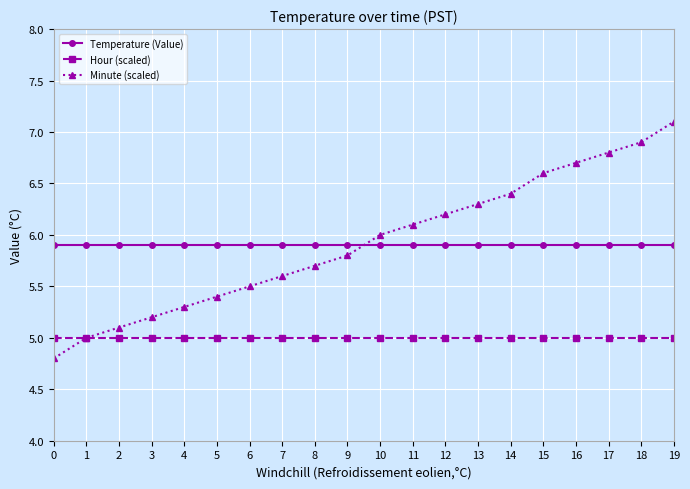

What value does the Temperature (Value) series have at 9?

5.9